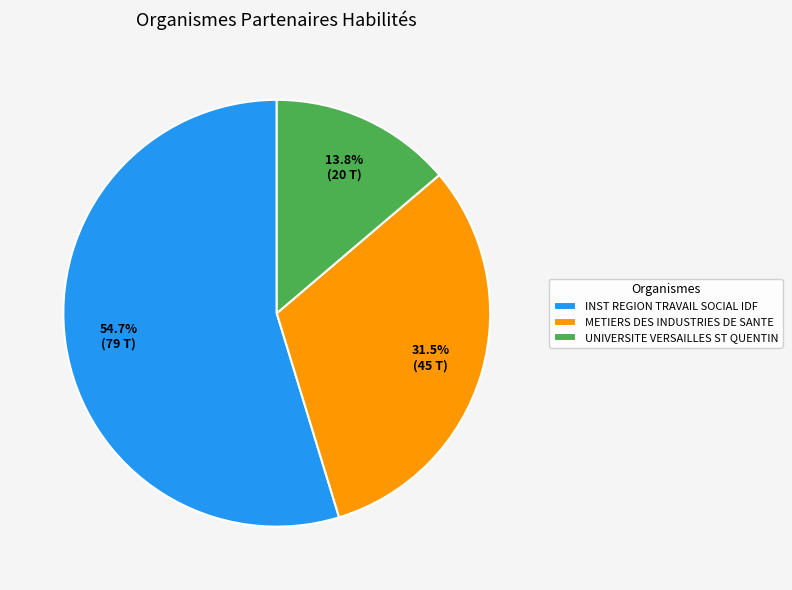

Which category accounts for the majority?

INST REGION TRAVAIL SOCIAL IDF